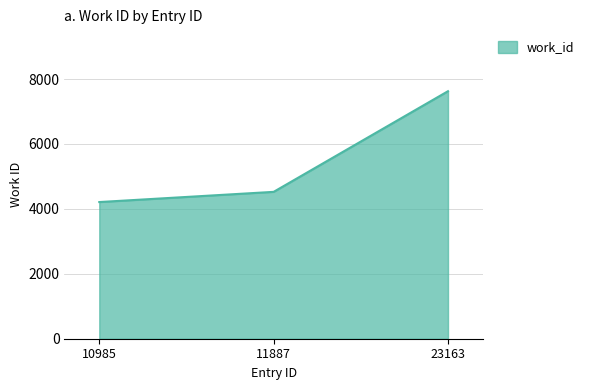

Reading left to right, transcribe all the data shown in this chart.

4211	4525	7626